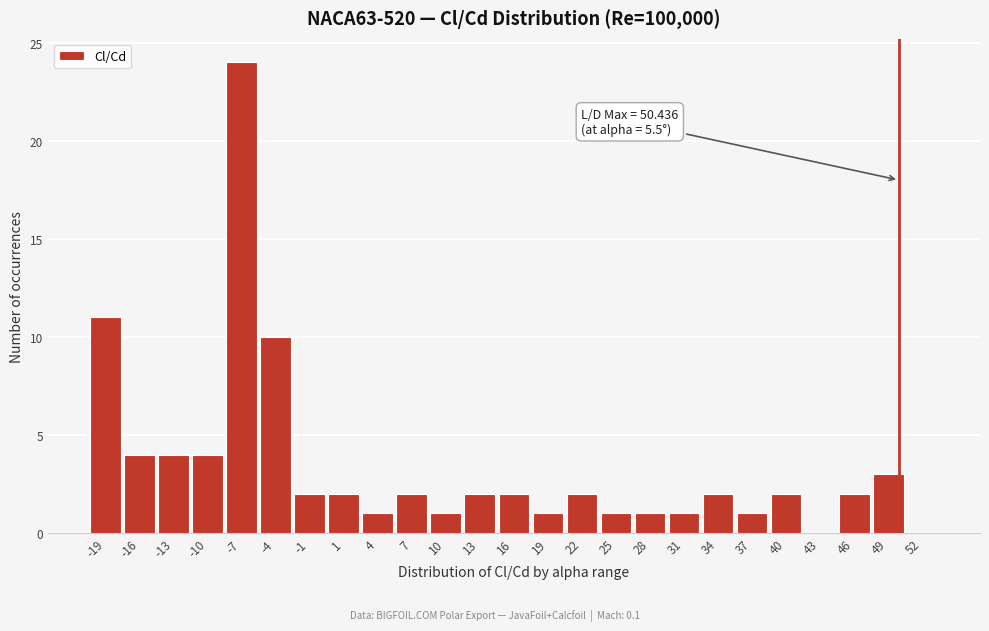

Which range on the x-axis has the tallest bar?

-9 to -6